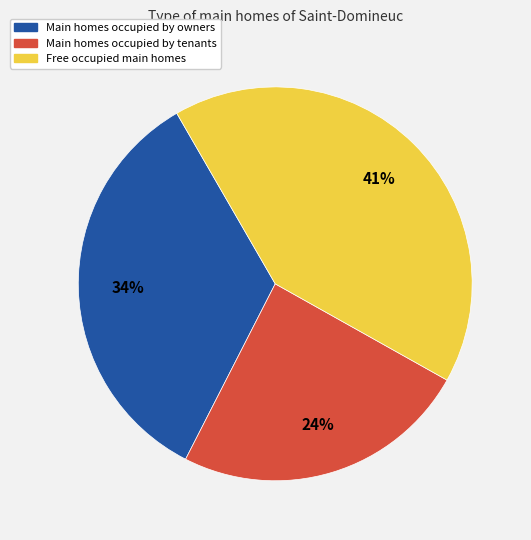

Is there any slice that represents more than half of the pie?

No